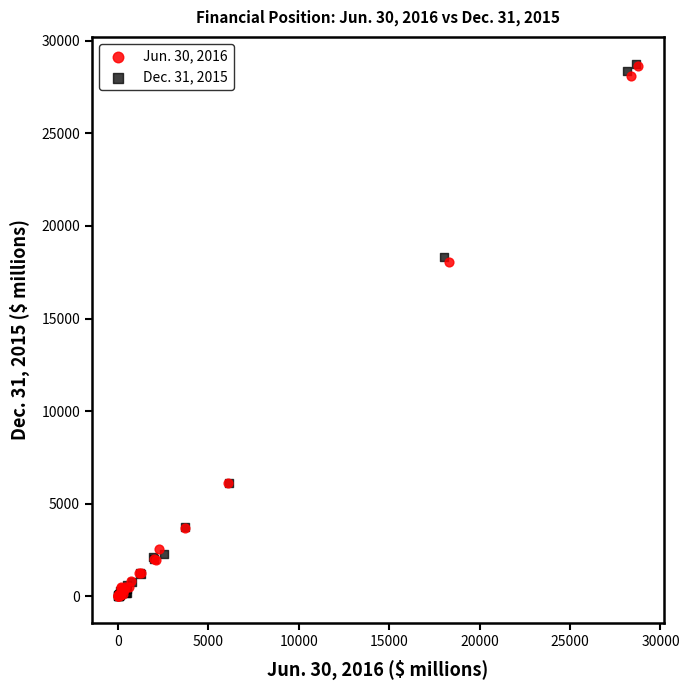

Which series has the largest Y range (max minus min)?

Dec. 31, 2015